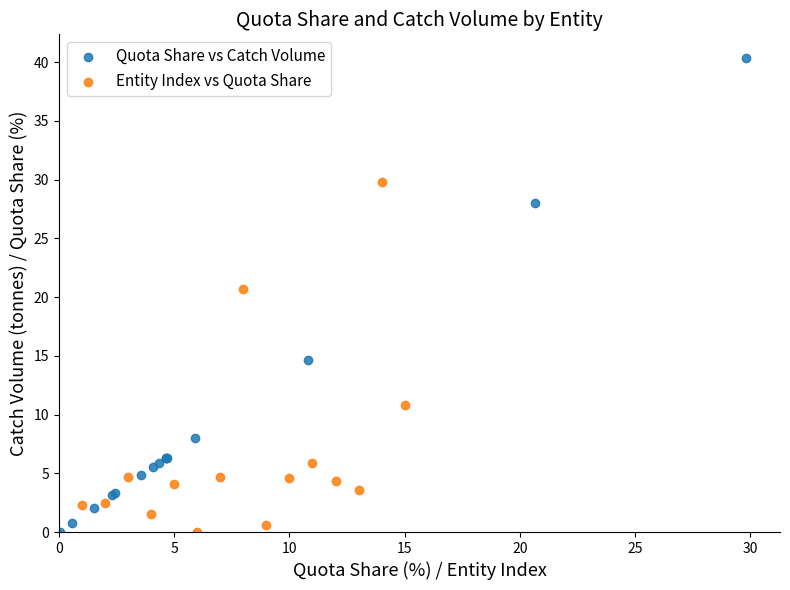

Which series reaches the maximum Y coordinate?

Quota Share vs Catch Volume